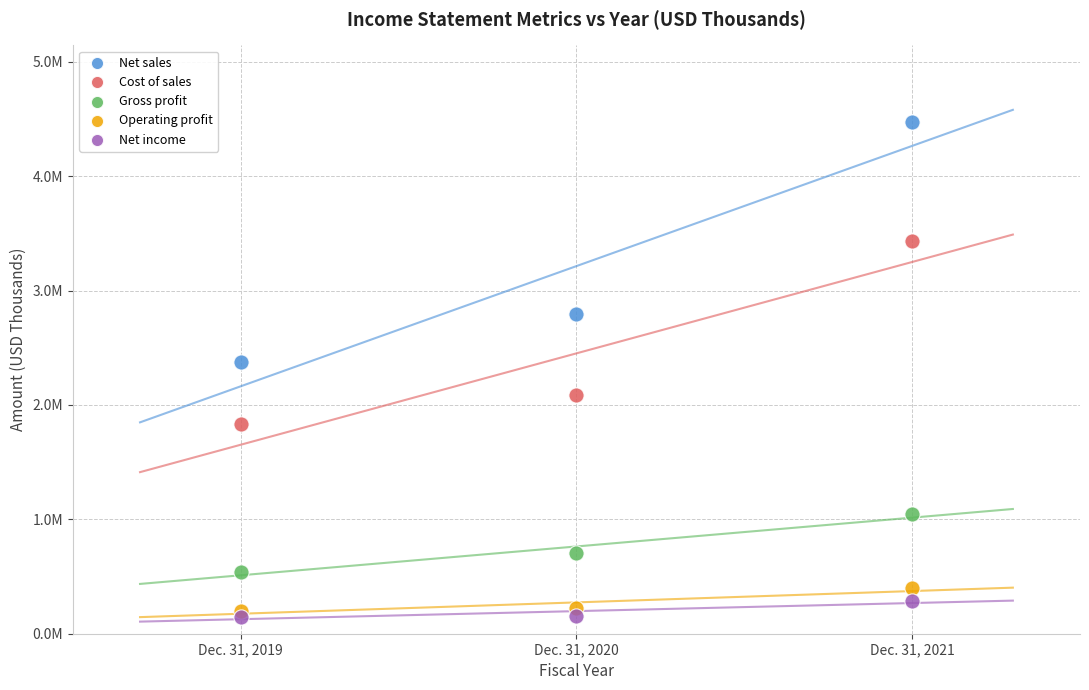

Which series has the widest spread of Y values?

Net sales